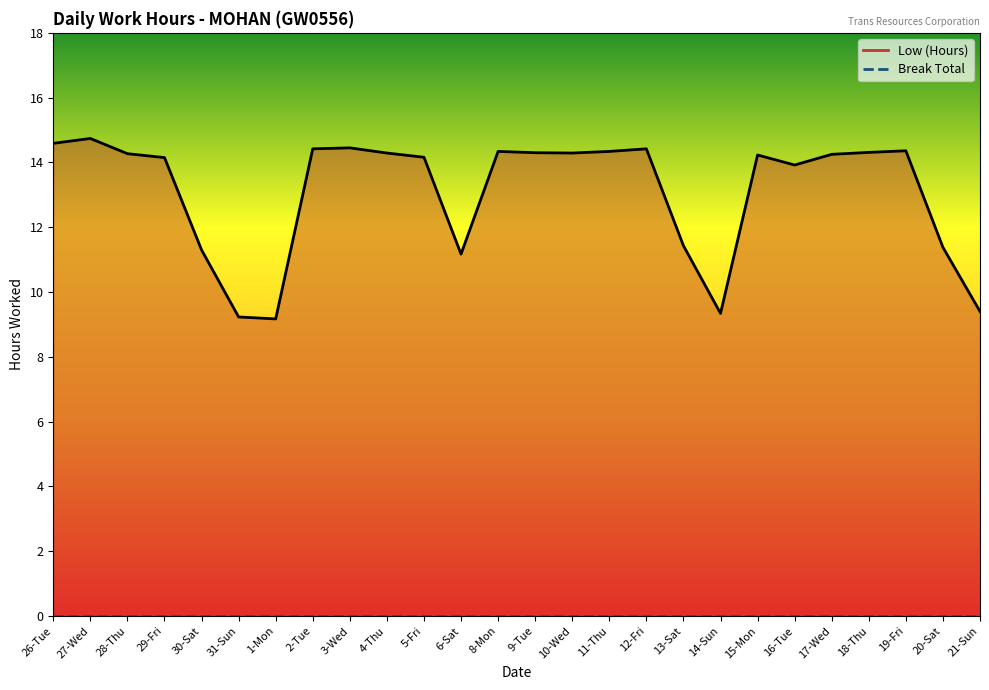

What value does the data have at 29-Fri?

14.2